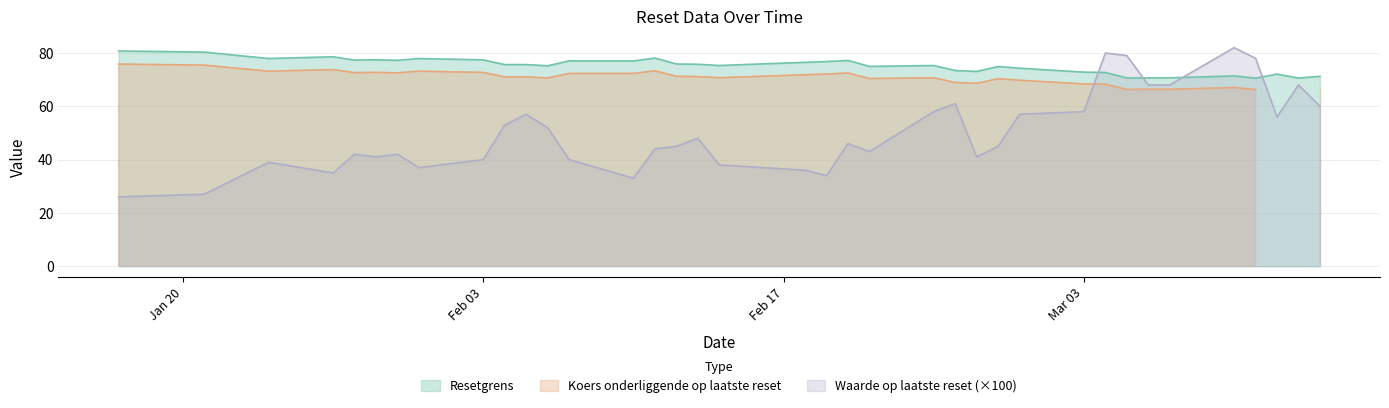

How many interior local peaks does the Koers onderliggende op laatste reset series have?

8